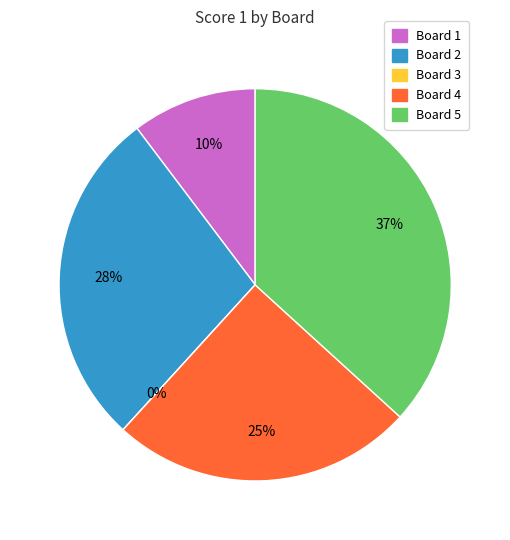

Is there a majority slice in this chart?

No